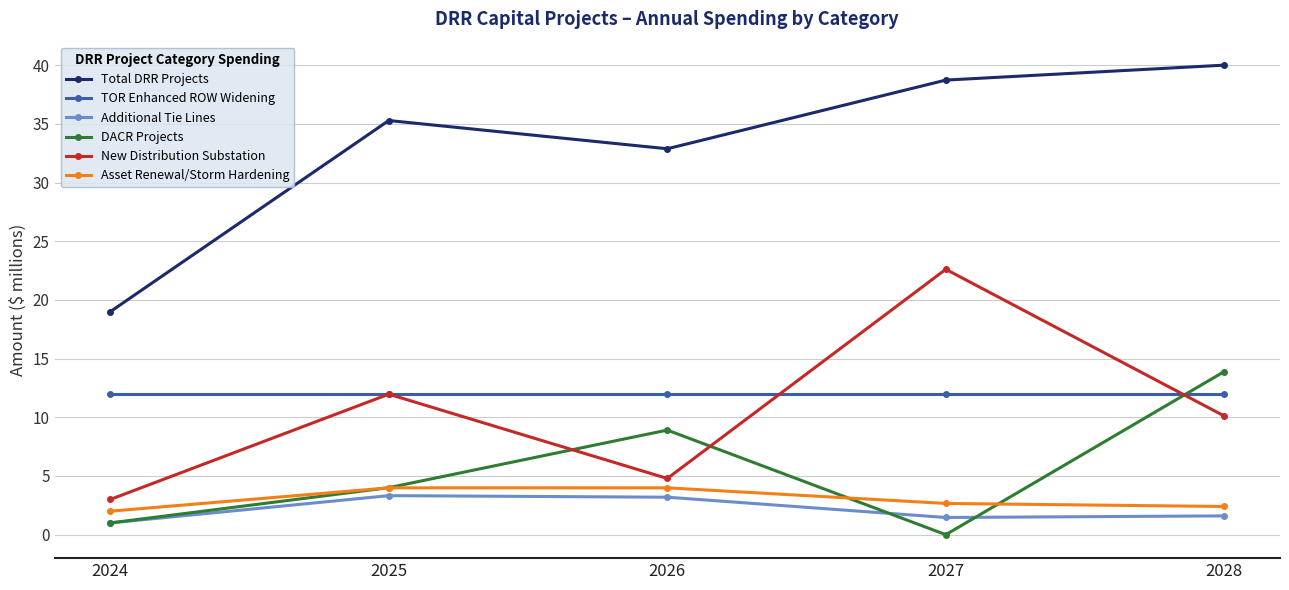

How many values in the Total DRR Projects series exceed 35?

3